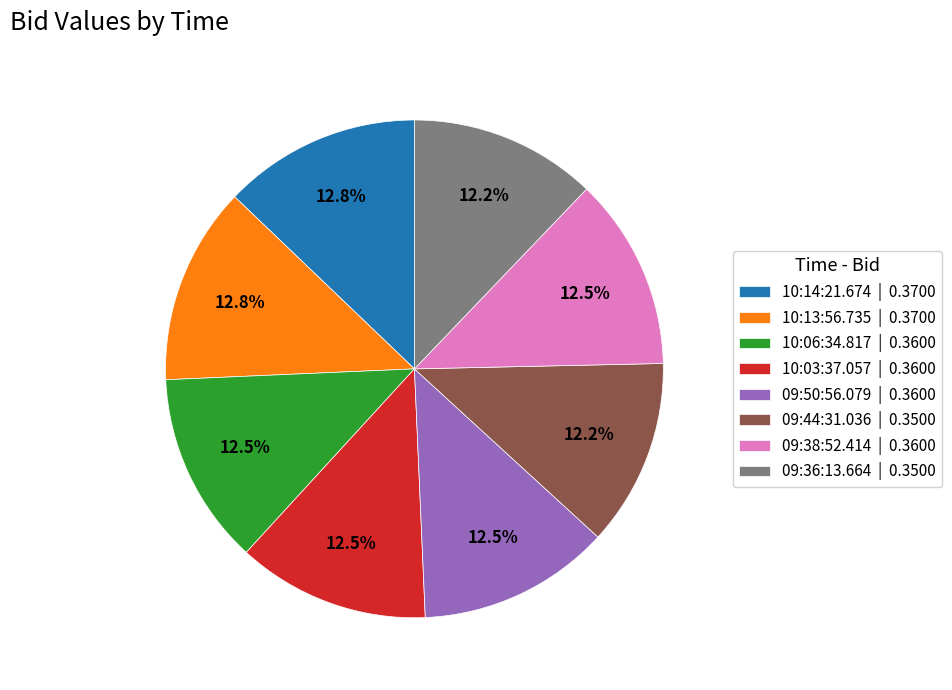

To the nearest percent, what is the combined percentage of 10:06:34.817 and 09:36:13.664?

25%